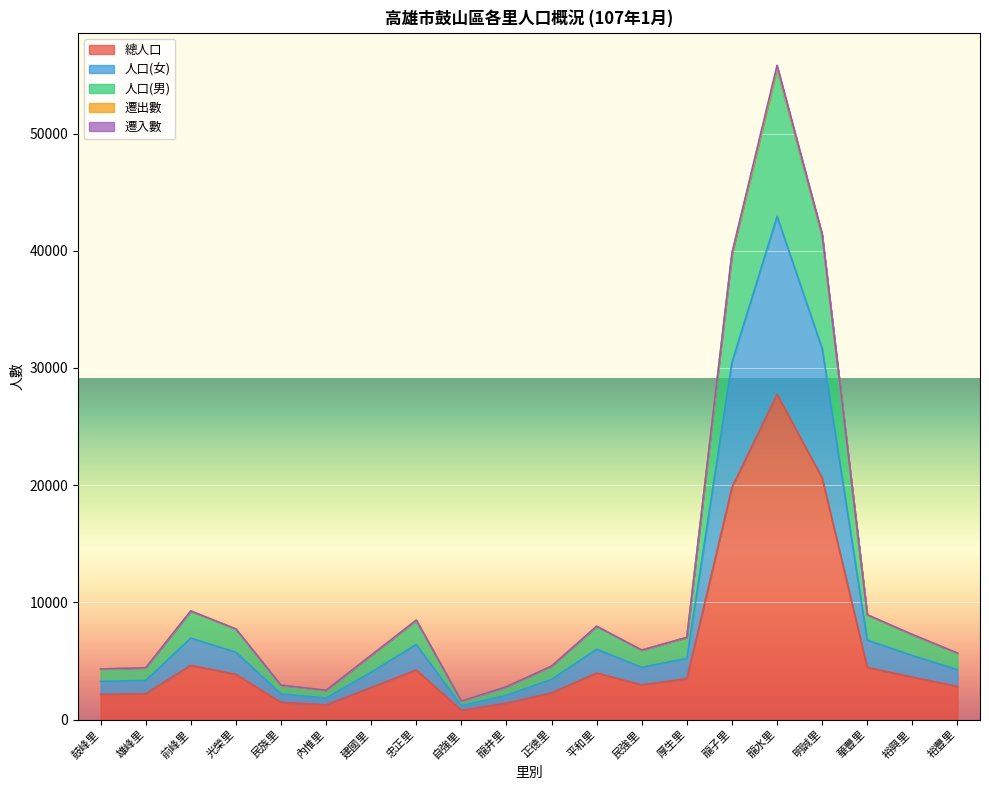

What is the difference between the highest and lowest values at 民族里?

1467